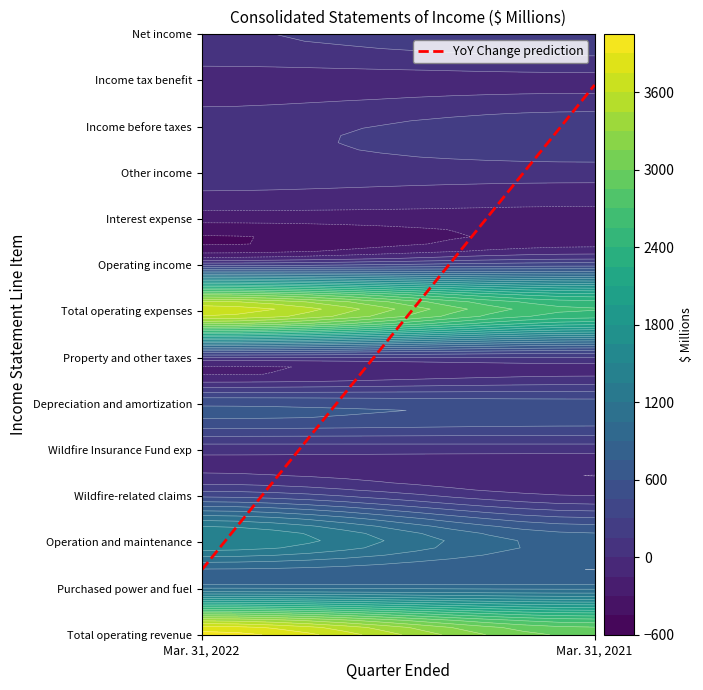

What is the sum of the Net income values at 0 and 1?

426